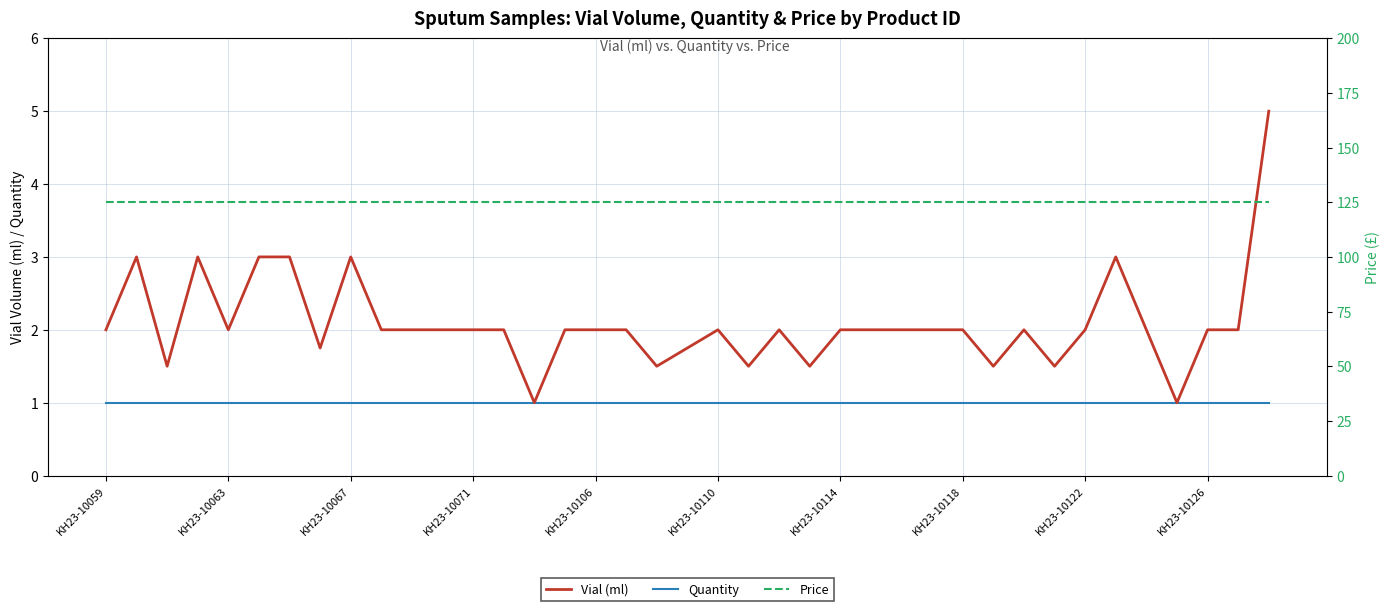

What is the value of the Price point at the 16th from the left?

125.0